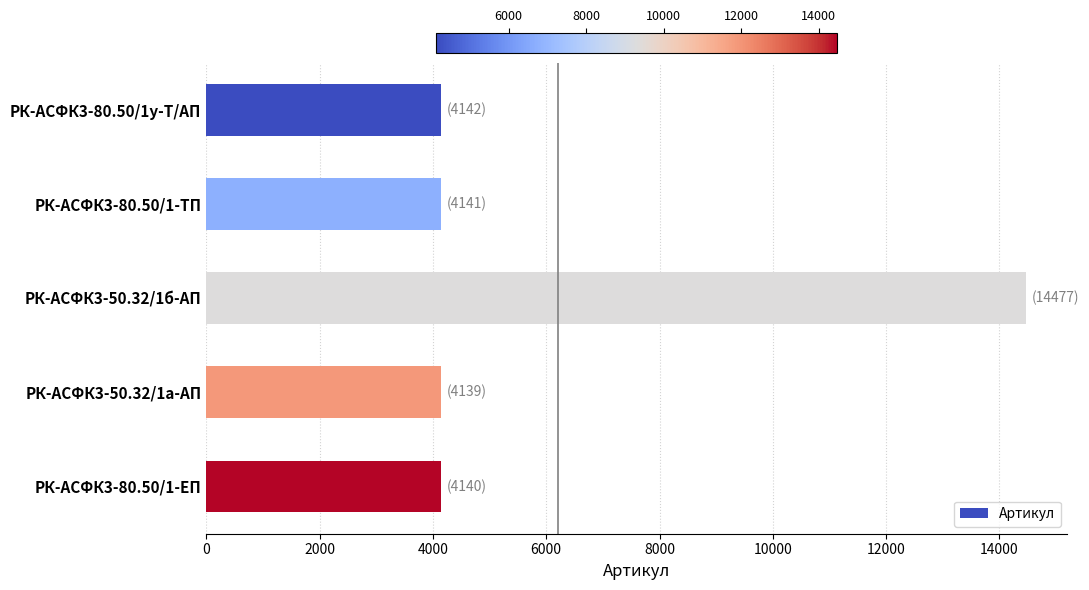

Which label corresponds to the largest value in the chart?

РК-АСФК3-50.32/1б-АП